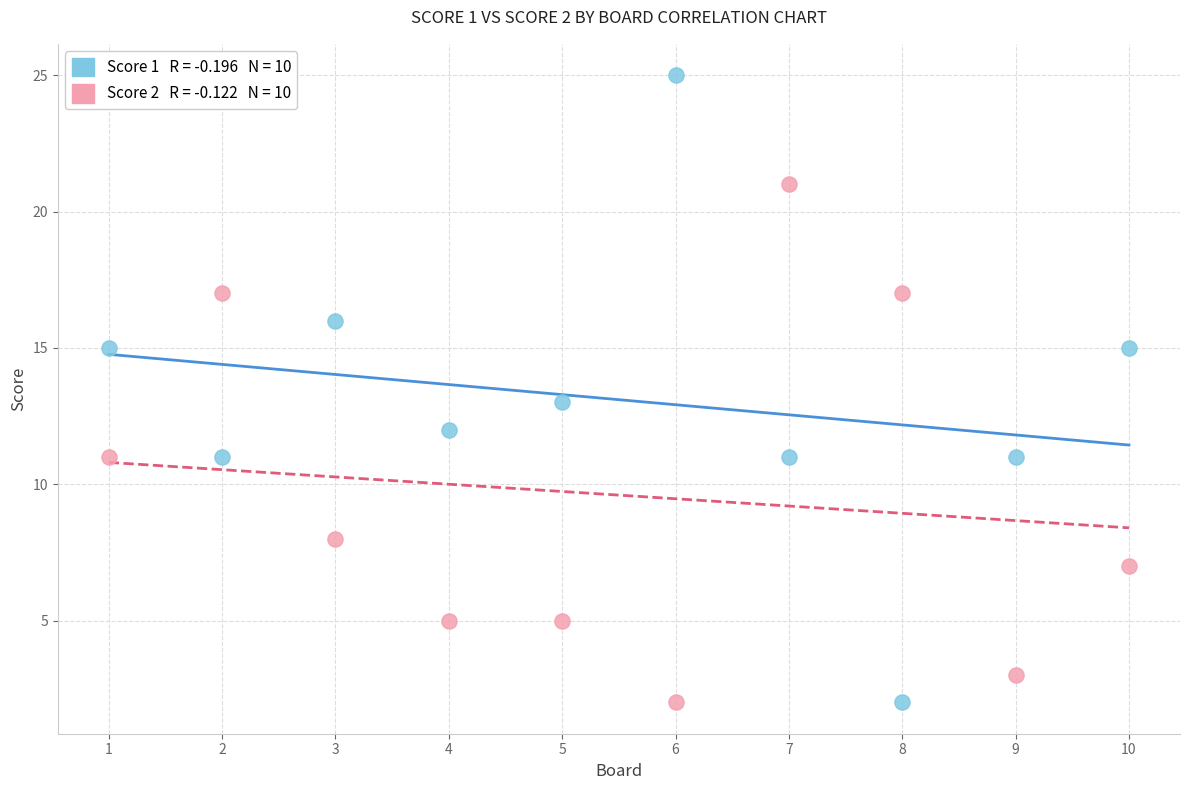

Across all data points, what is the range of X values (max minus min)?

9